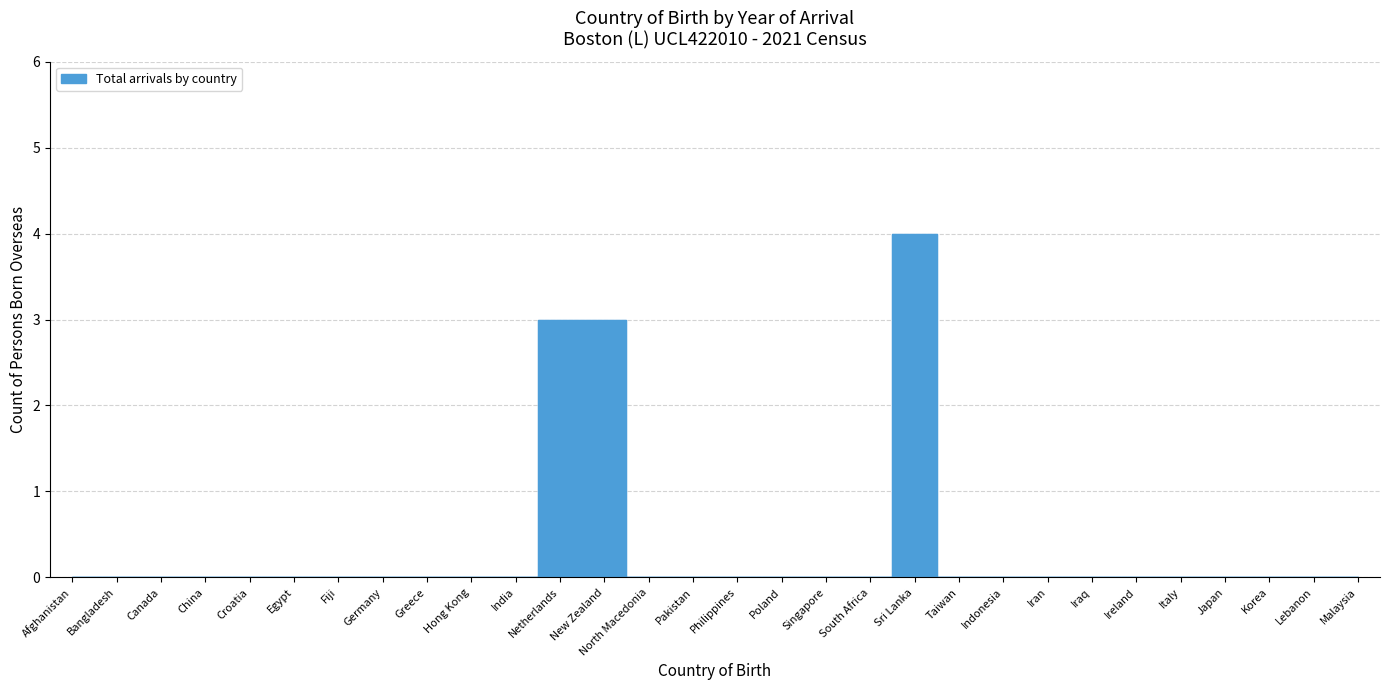

What is the label of the 8th point from the left?

Germany